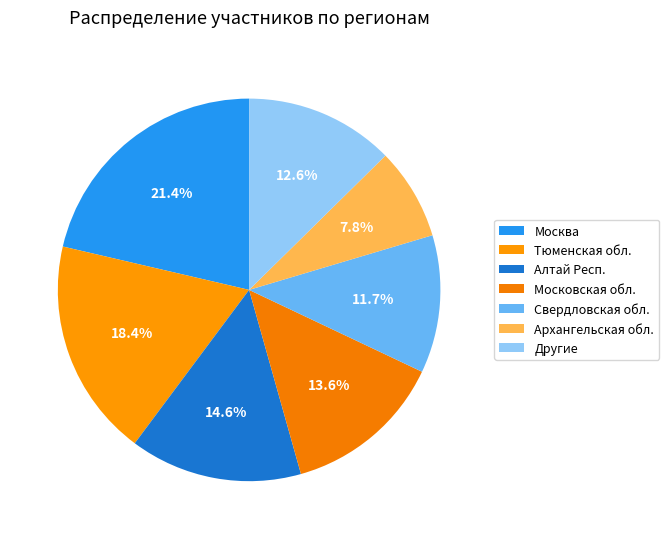

To the nearest percent, what portion does Московская обл. represent?

14%